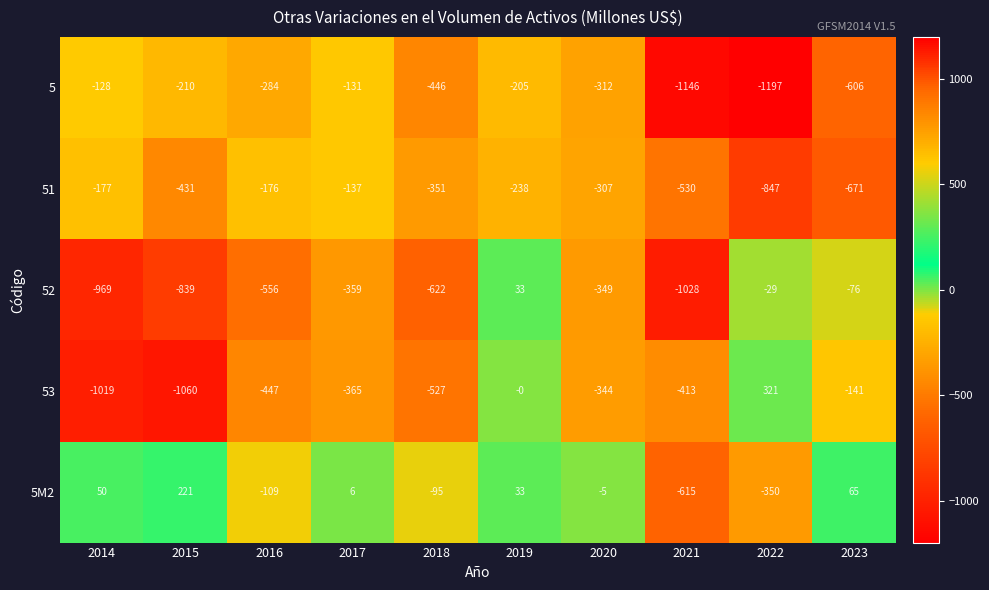

How many distinct data groups are displayed?

5